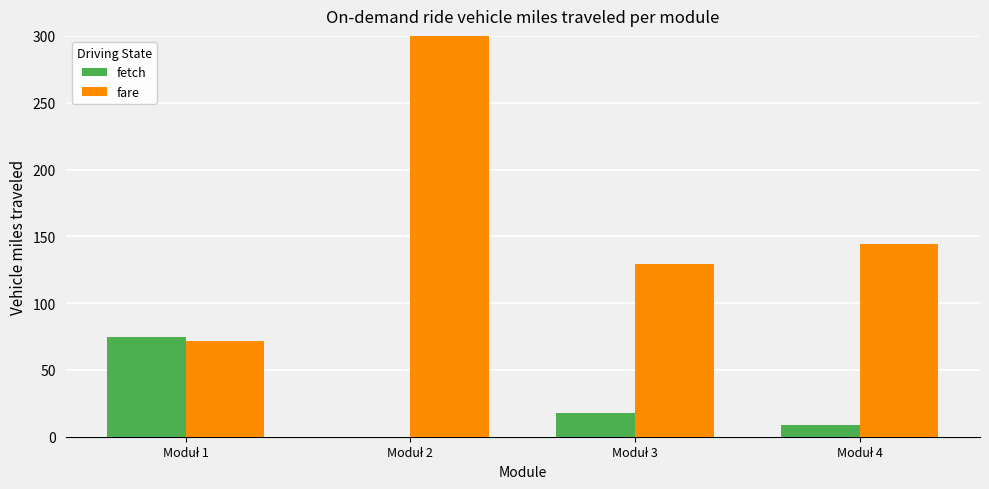

Between Moduł 1 and Moduł 4, which series saw the biggest shift?

fare